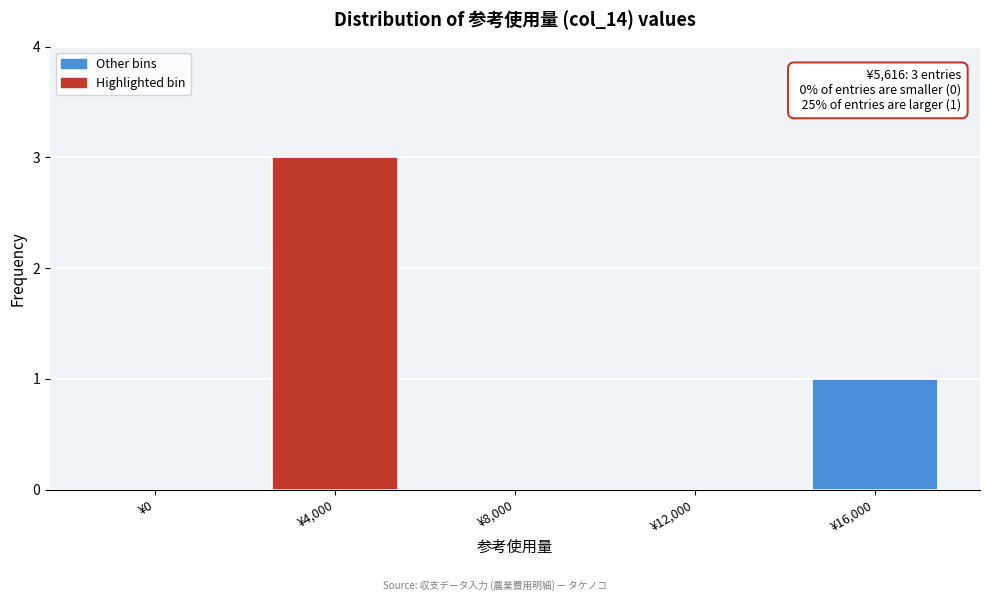

Reading left to right, list all the values displayed in this chart.

¥0=0	¥4,000=3	¥8,000=0	¥12,000=0	¥16,000=1